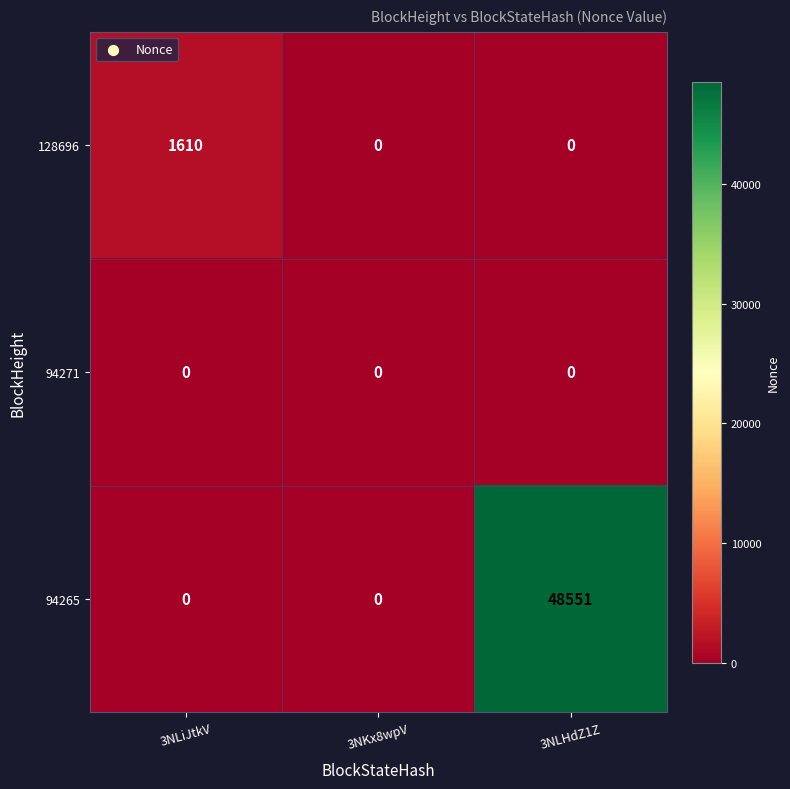

What is the total value across all series at 3NLHdZ1Z?

48551